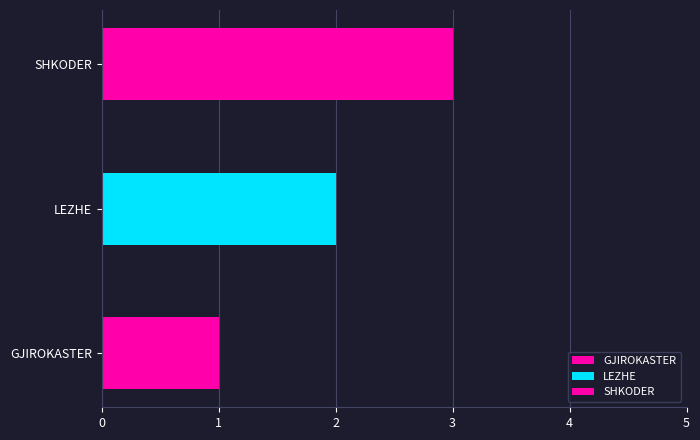

List the labels in order of value, largest first.

SHKODER, LEZHE, GJIROKASTER